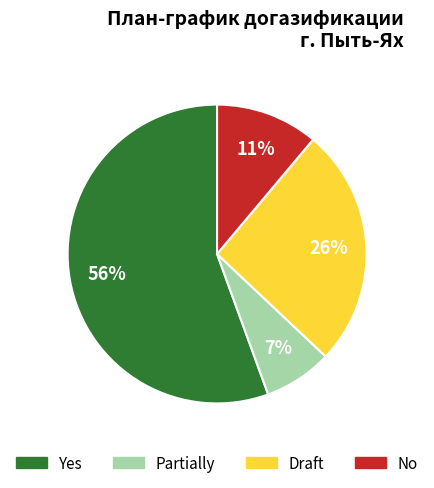

True or false: Draft accounts for 26% of the total.

True